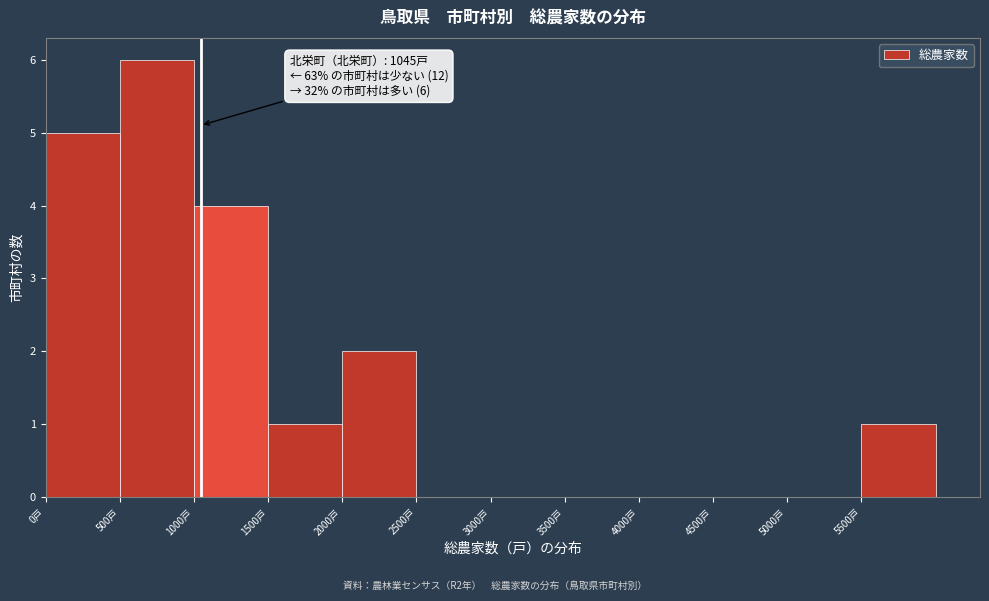

Over which range of the x-axis is the bar tallest?

500 to 1000